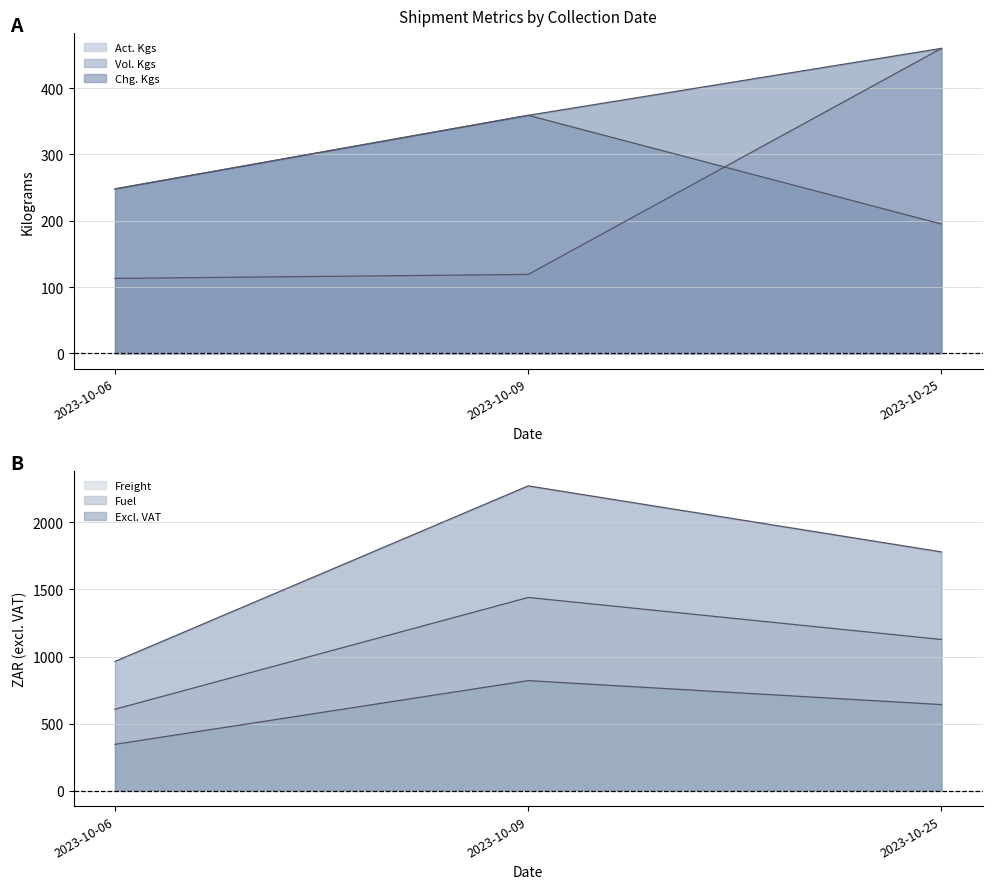

Between 2023-10-09 and 2023-10-25, which series saw the biggest shift?

Excl. VAT